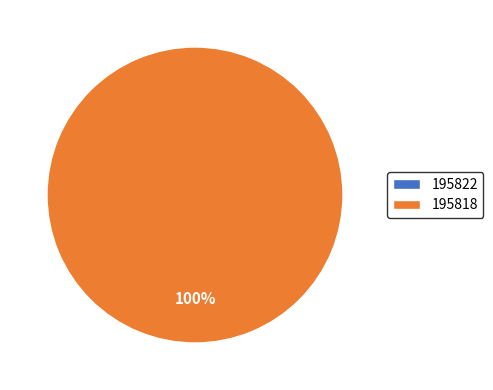

To the nearest percent, what is the average slice percentage?

50%